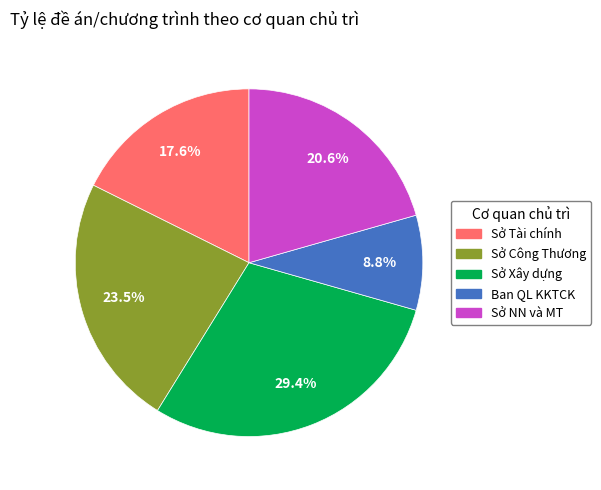

Is there any slice that represents more than half of the pie?

No